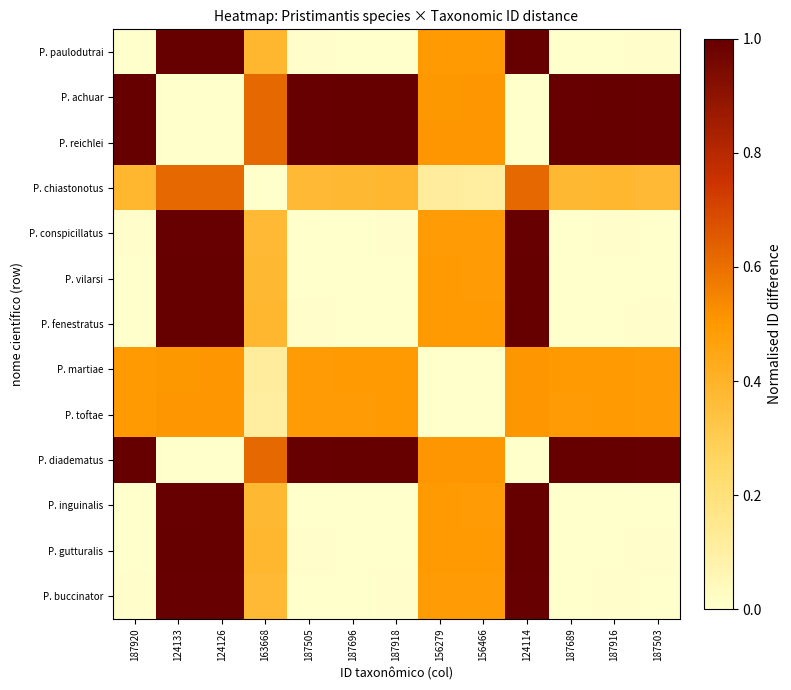

What is the total value across all series at 124133?

8.6